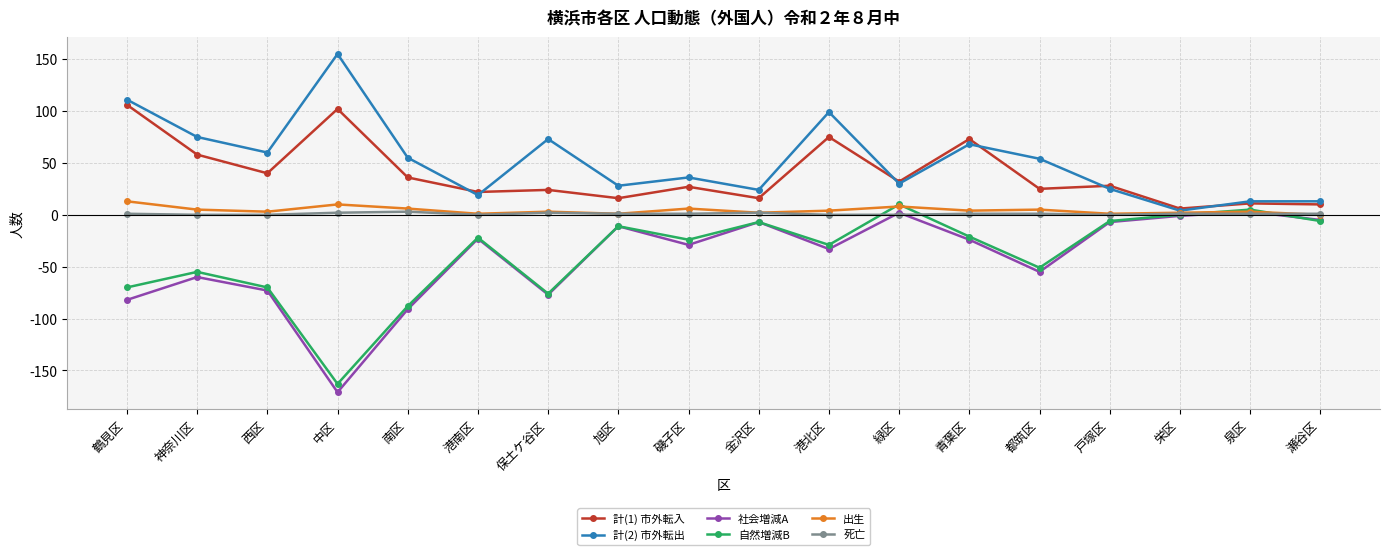

How many times do 出生 and 自然増減B cross each other?

4